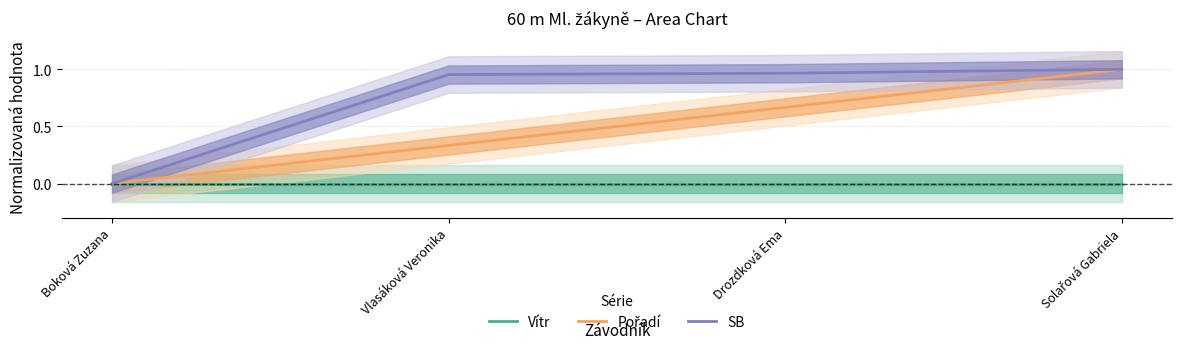

True or false: Pořadí and Vítr cross at least once.

False